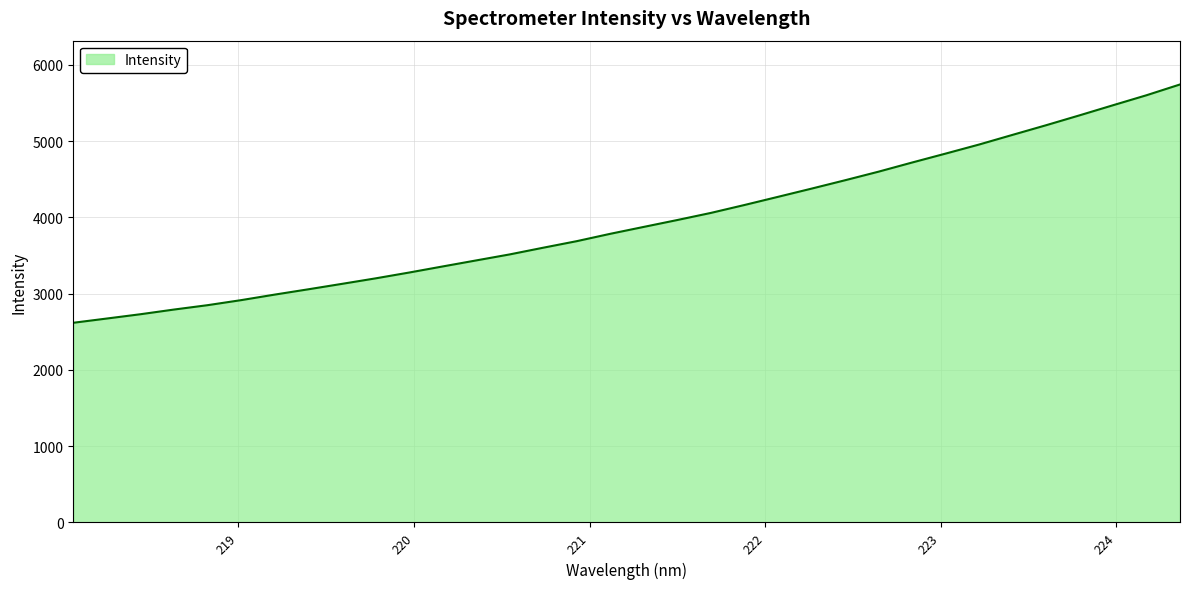

What is the minimum value shown in the chart?

2618.8